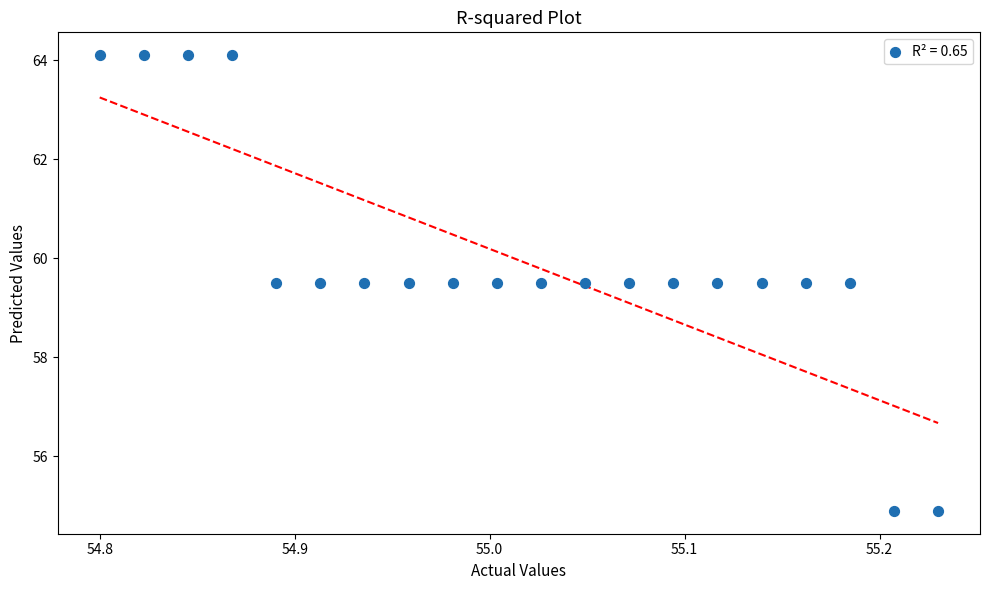

What is the range of X values (max minus min)?

0.4